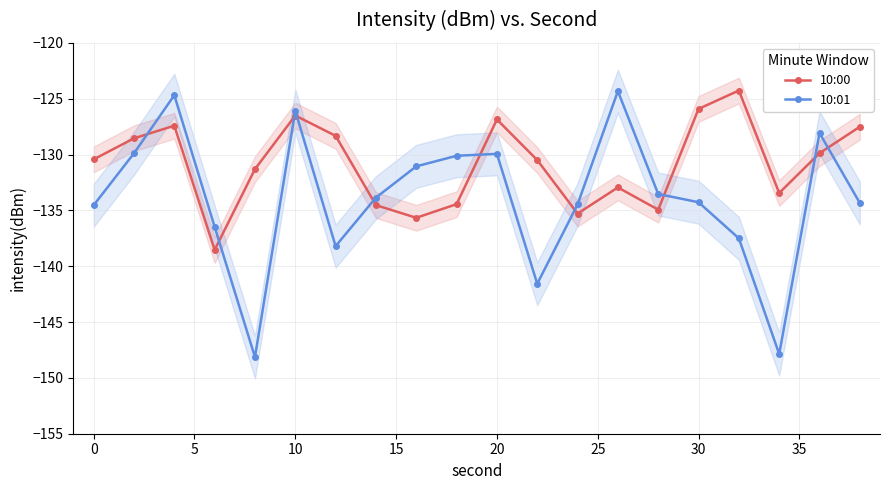

How many interior local valleys does the 10:00 series have?

5